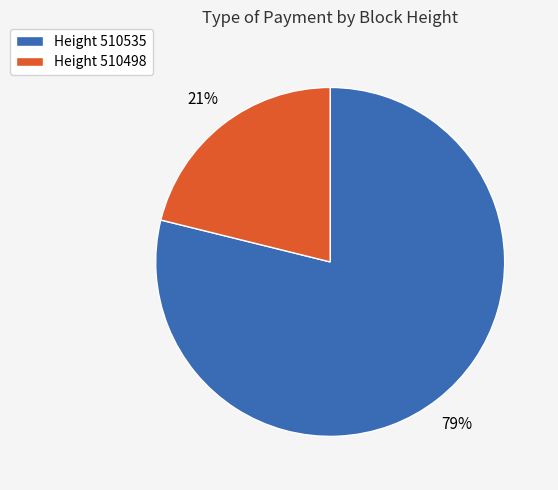

Approximately how many times larger is the value at Height 510498 compared to Height 510535?

0.3